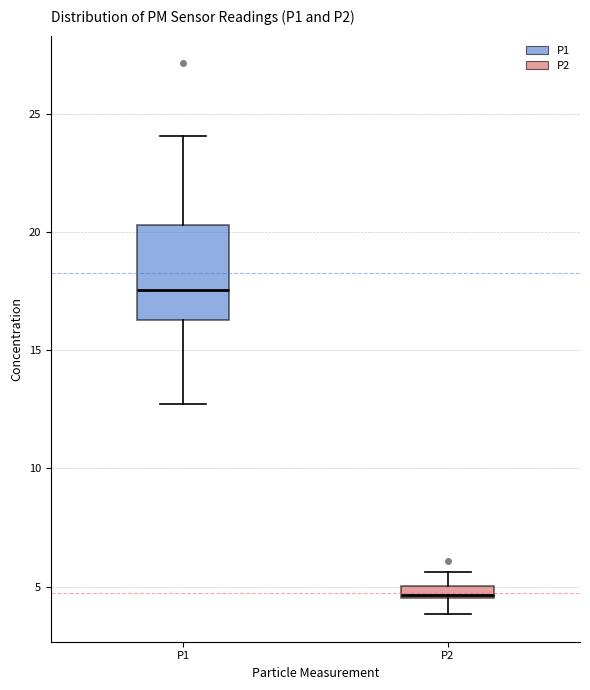

Which box's median line is the highest?

P1